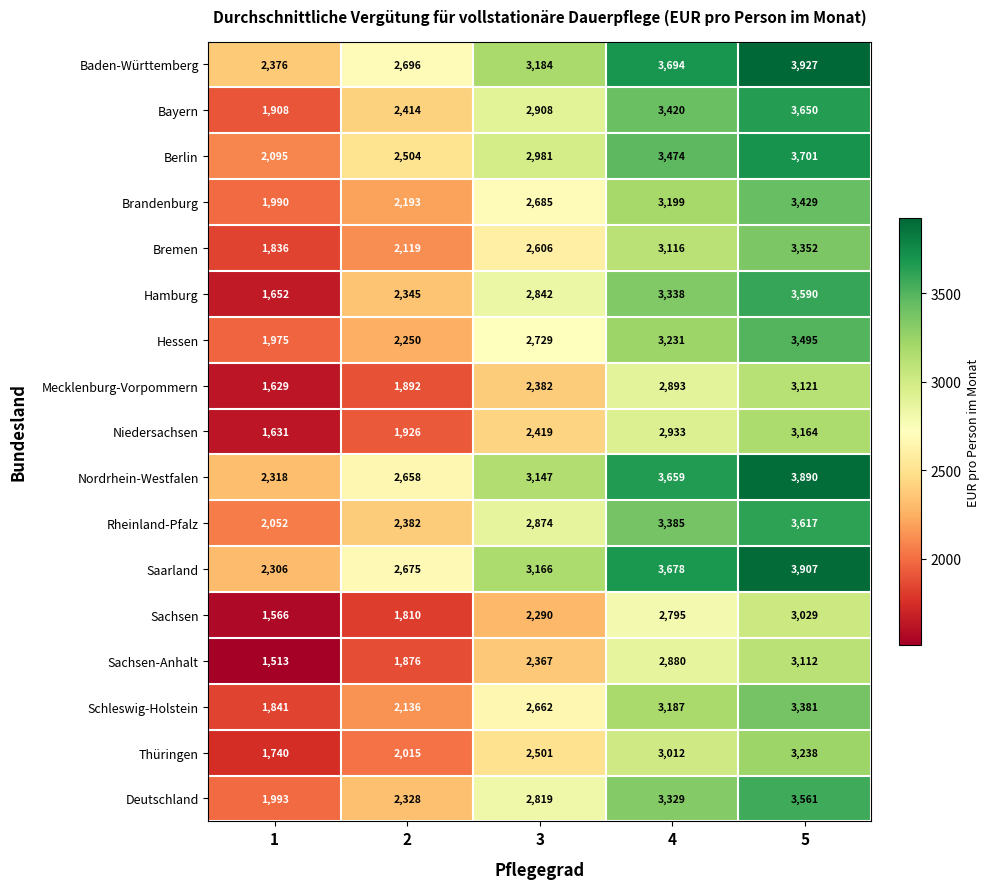

What is the maximum value for Bayern?

3650